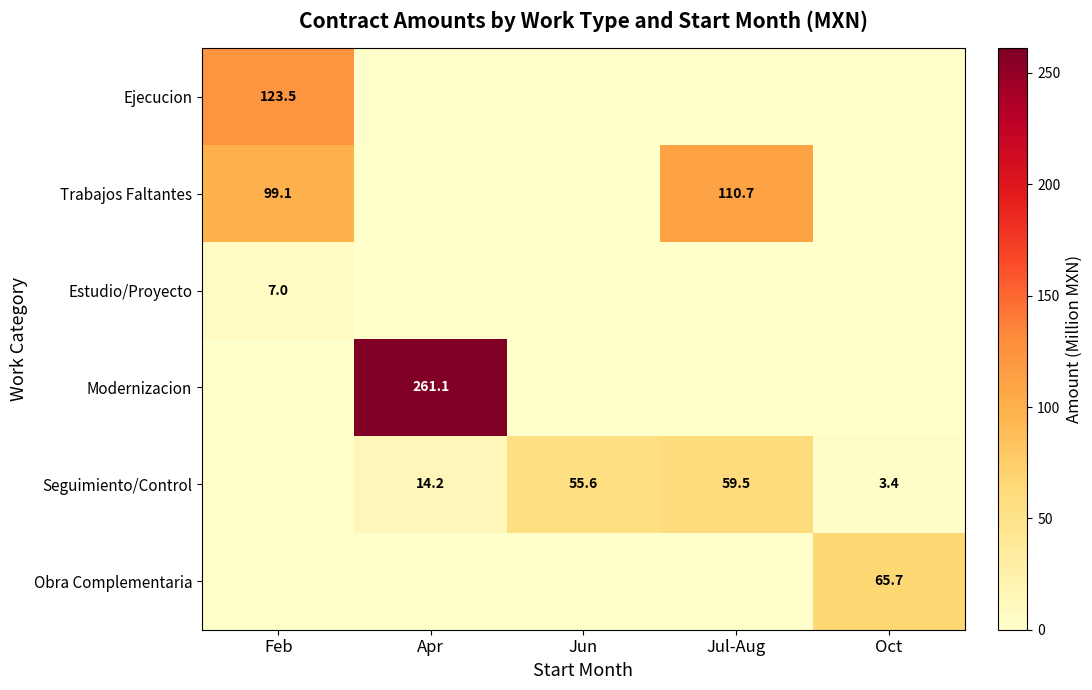

The Seguimiento/Control series shows 99.4 at Jul-Aug. True or false?

False